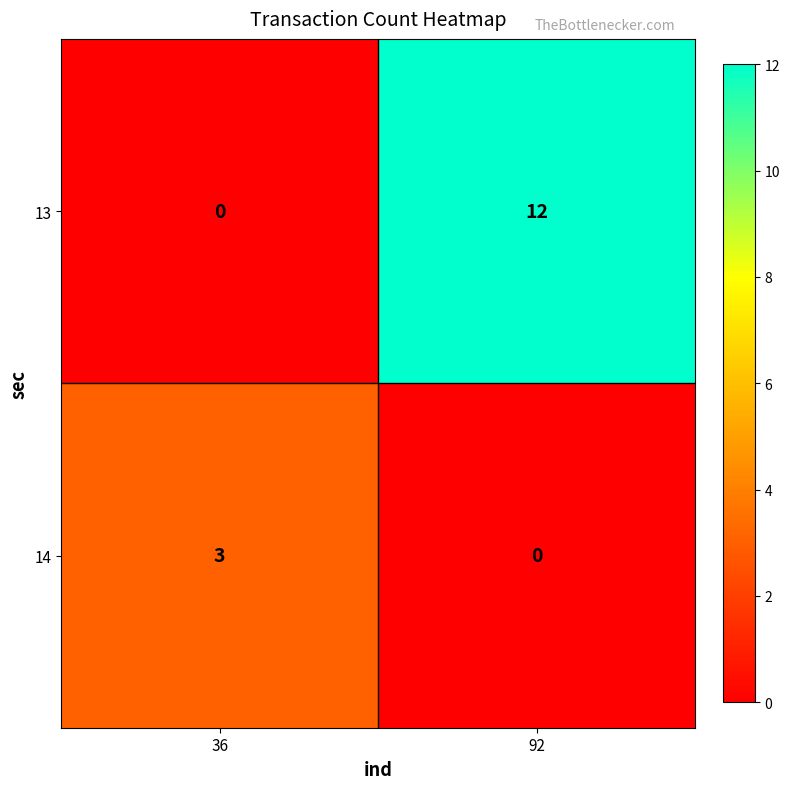

The value of 13 at 92 is 12. True or false?

True